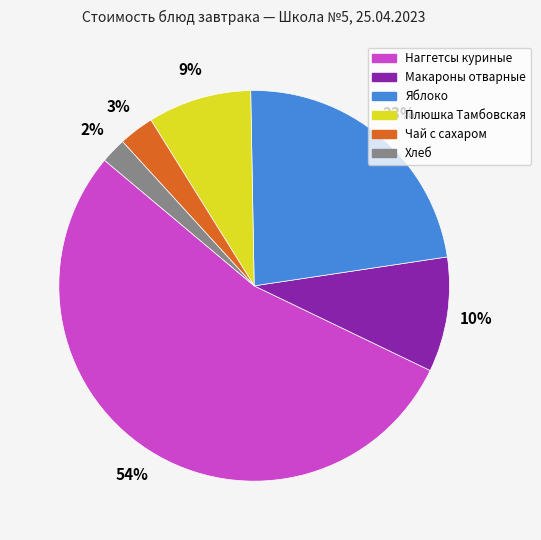

How many slices are in this pie chart?

6